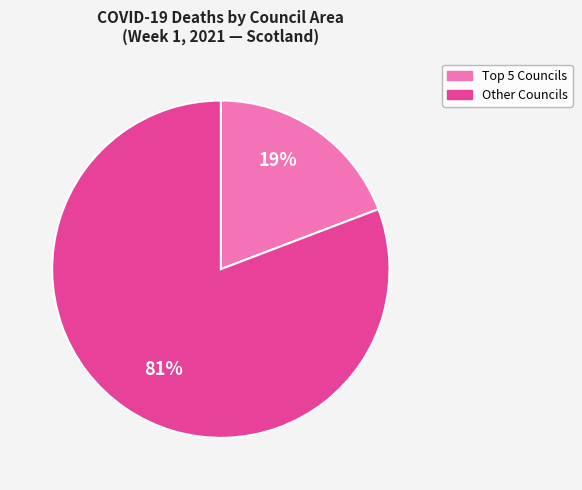

Rank the categories by value from highest to lowest.

Other Councils, Top 5 Councils